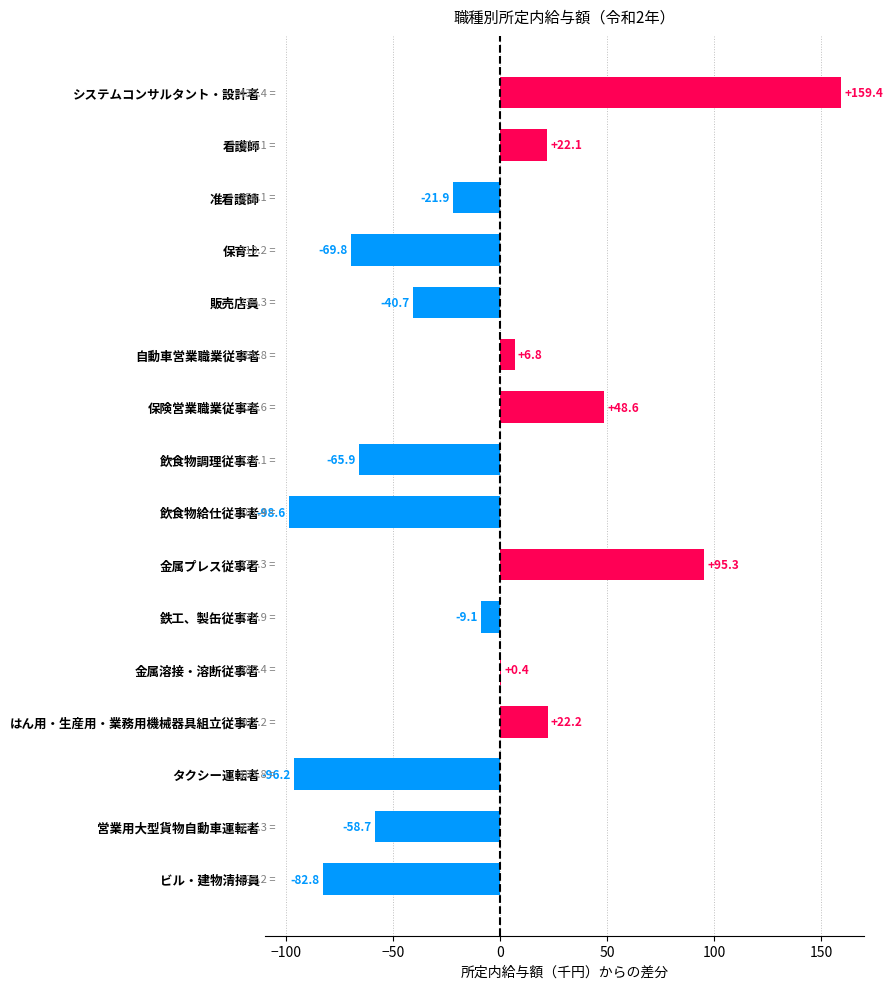

Does the chart contain stacked bars?

No